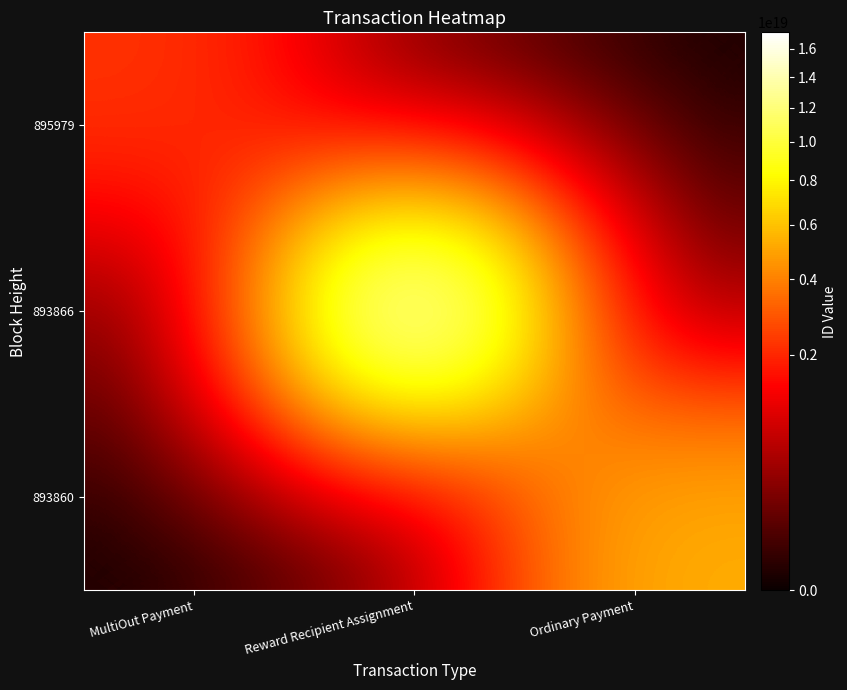

At Reward Recipient Assignment, list the series in order from smallest to largest.

895979, 893860, 893866